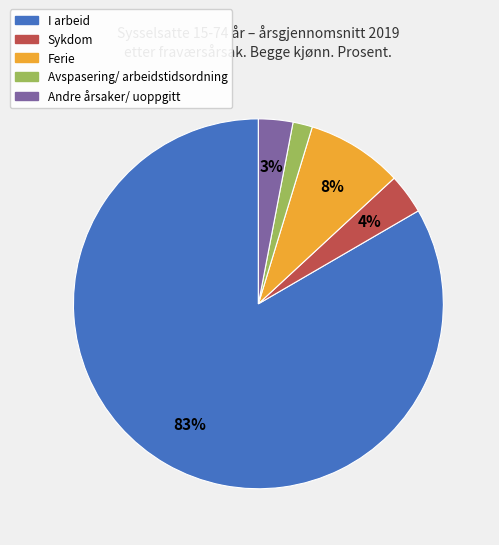

What is the smallest slice in the pie chart?

Avspasering/ arbeidstidsordning